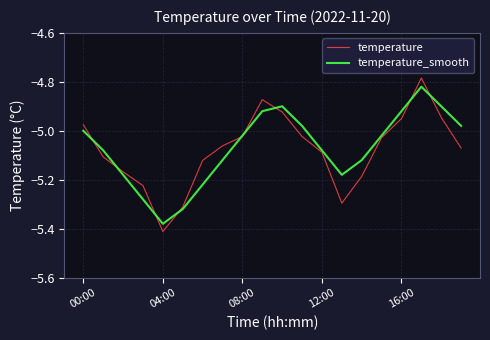

Which series has the widest spread of values?

temperature